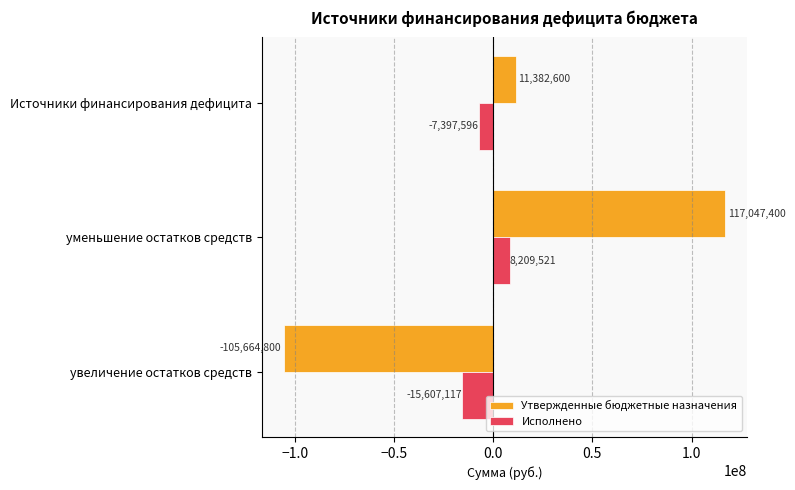

At which category is the sum across all series the highest?

уменьшение остатков средств